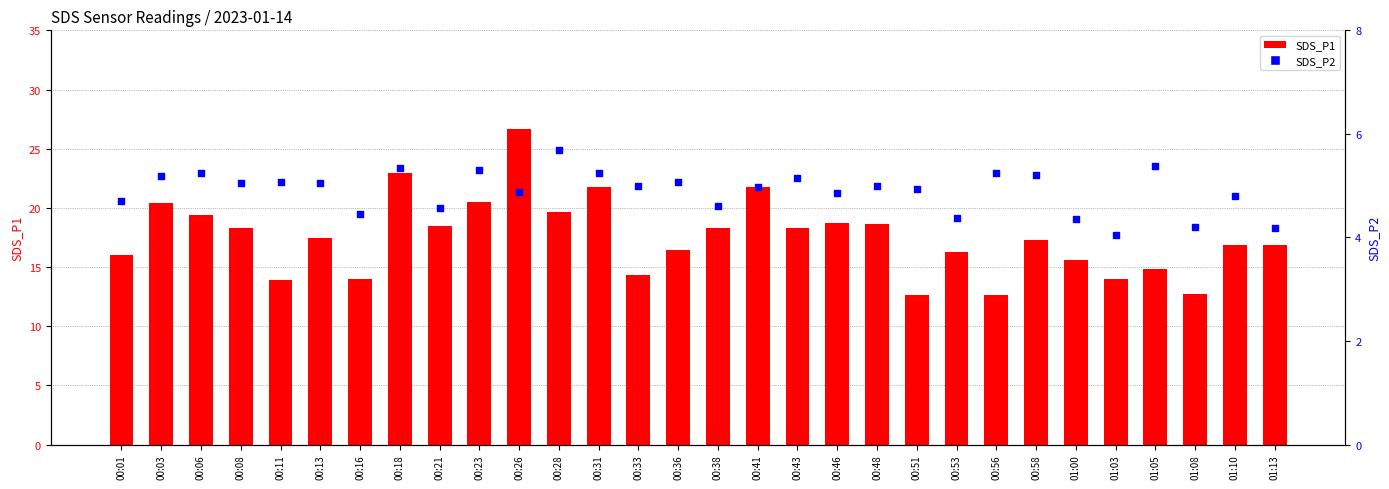

At how many categories does at least one series exceed 20?

6